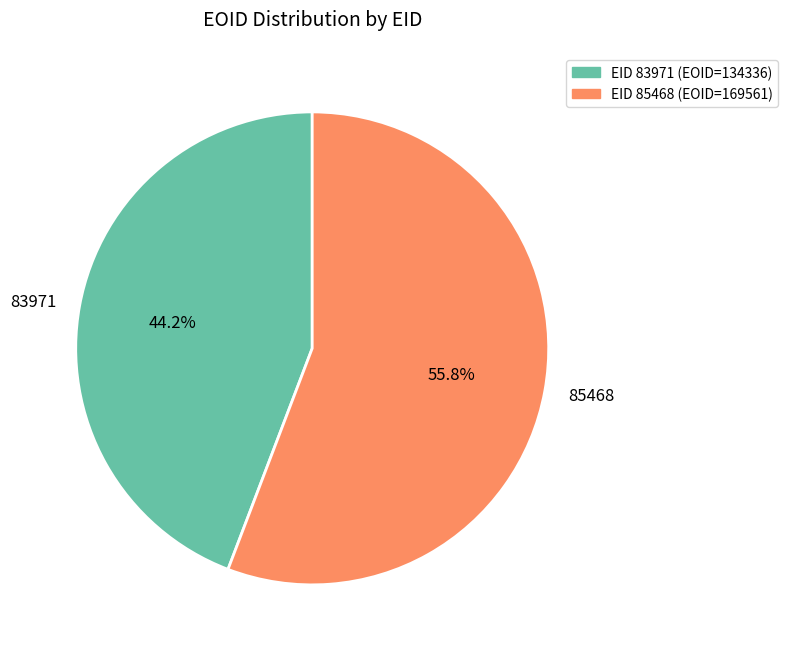

The 83971 slice represents 44% of the pie. True or false?

True